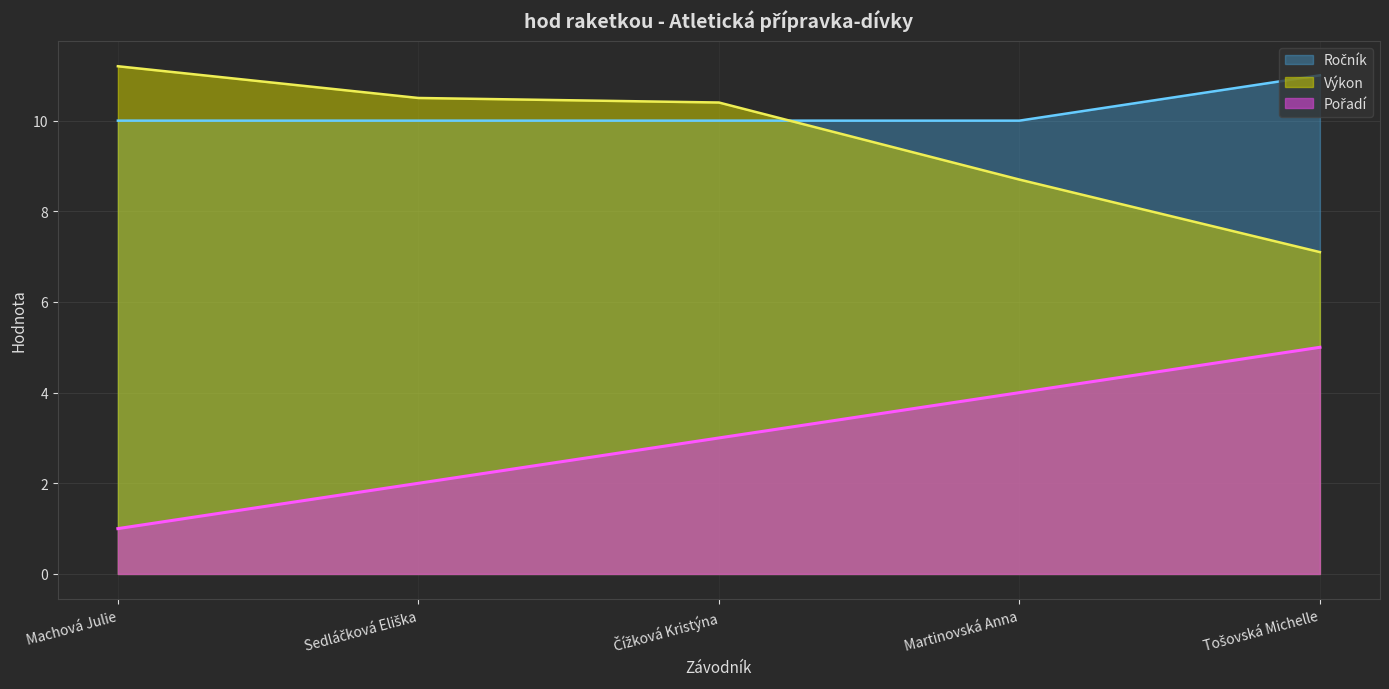

At Sedláčková Eliška, list the series in order from smallest to largest.

Pořadí, Ročník, Výkon